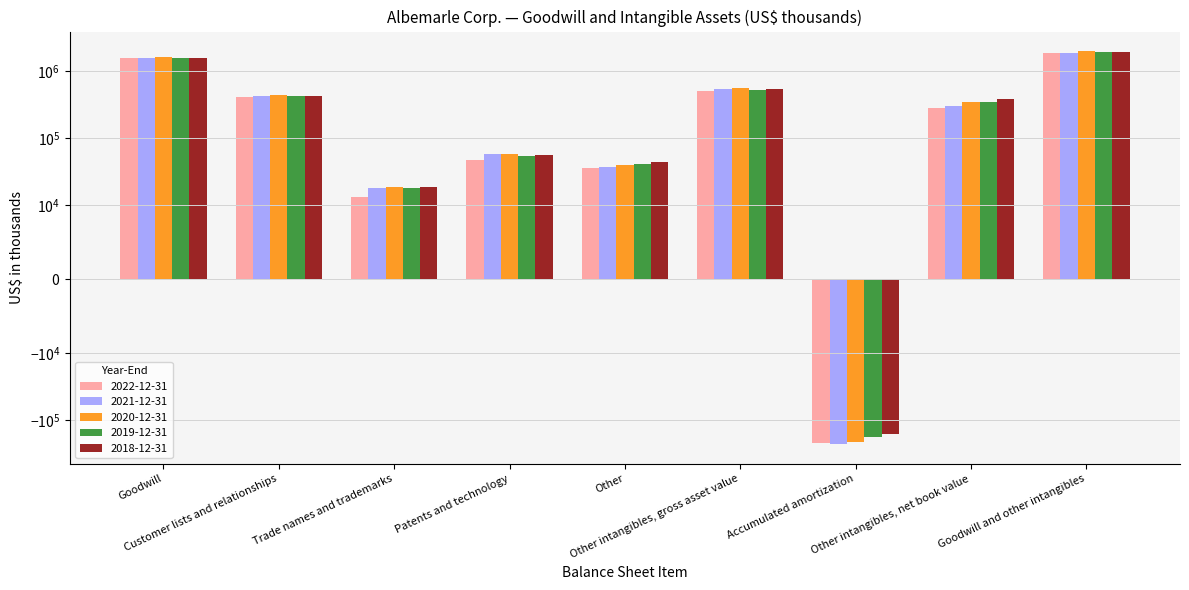

What are all the series names shown in the legend?

2022-12-31, 2021-12-31, 2020-12-31, 2019-12-31, 2018-12-31